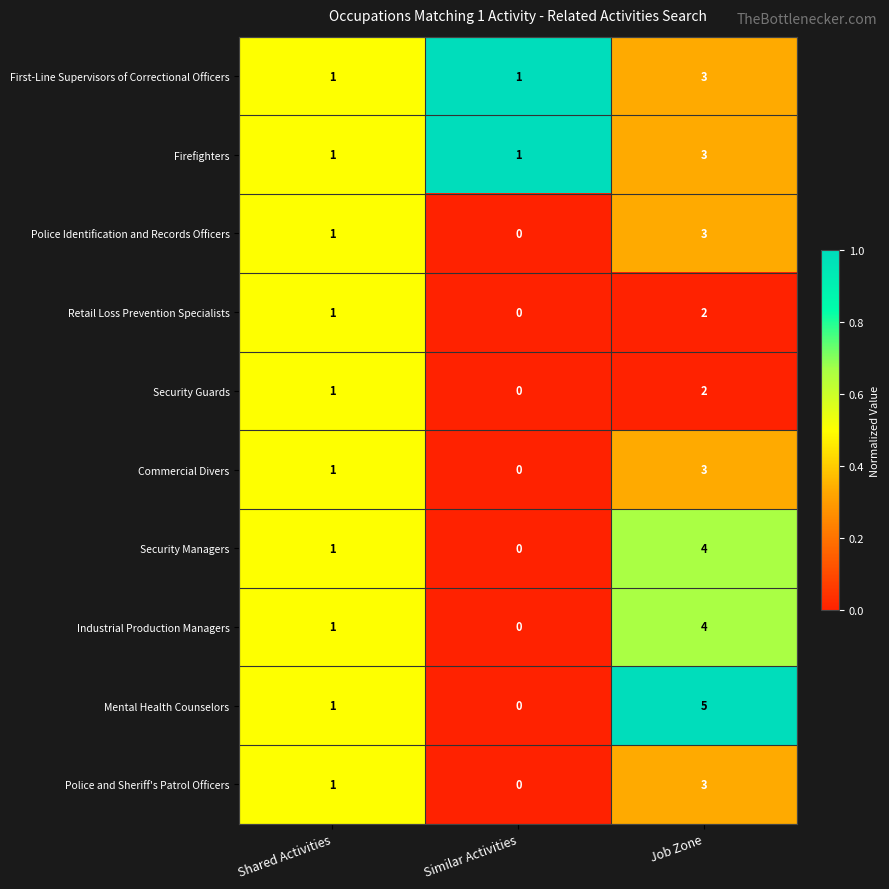

What is the sum of the Mental Health Counselors values at Job Zone and Similar Activities?

5